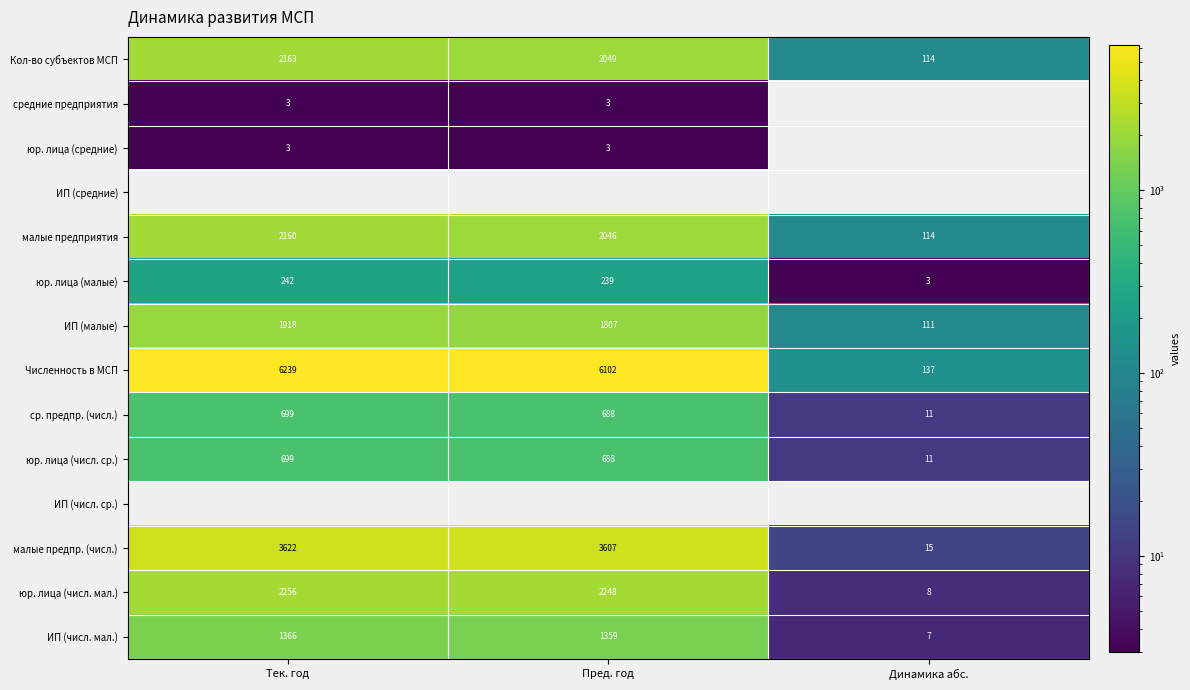

At how many categories does at least one series exceed 5690?

2